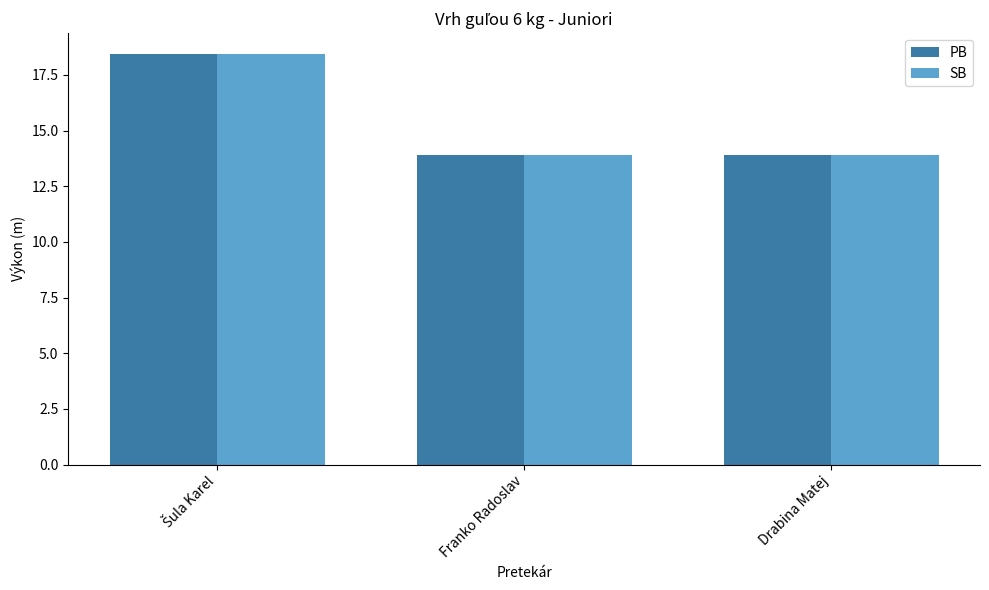

What is the average value of the SB series?

15.4